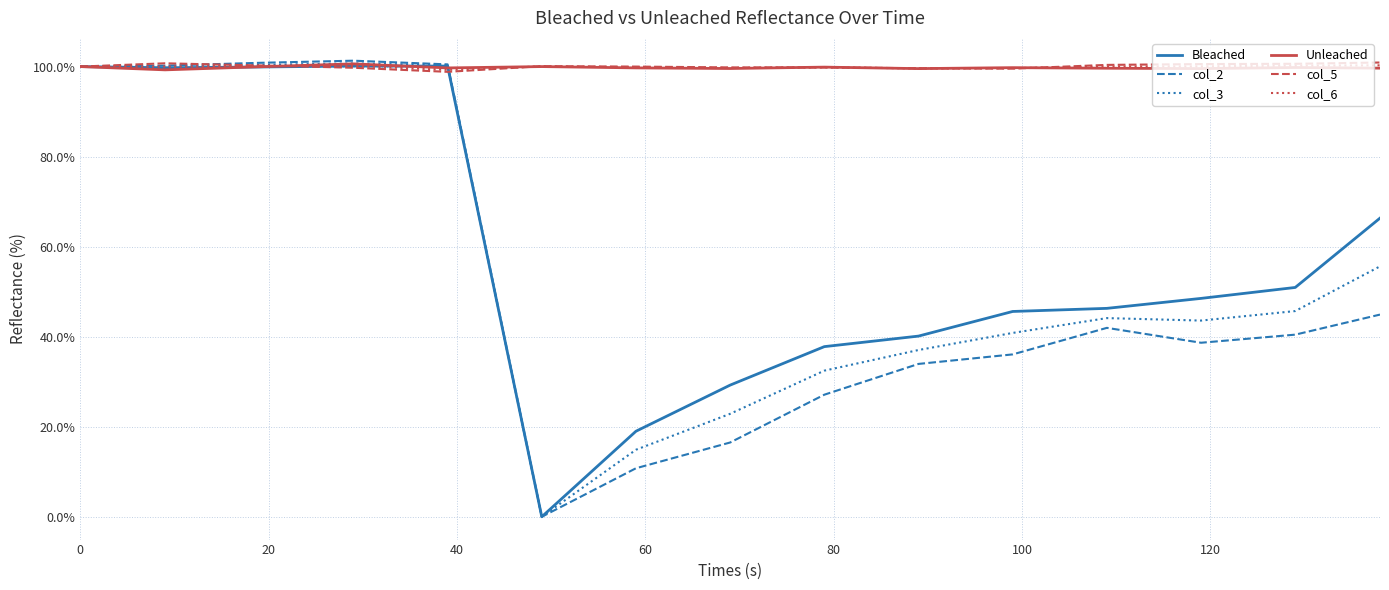

Which series has the largest range (max minus min)?

col_2